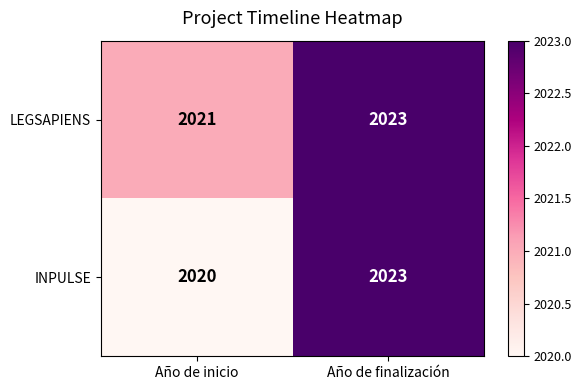

Rank the series by their average value, from lowest to highest.

INPULSE, LEGSAPIENS